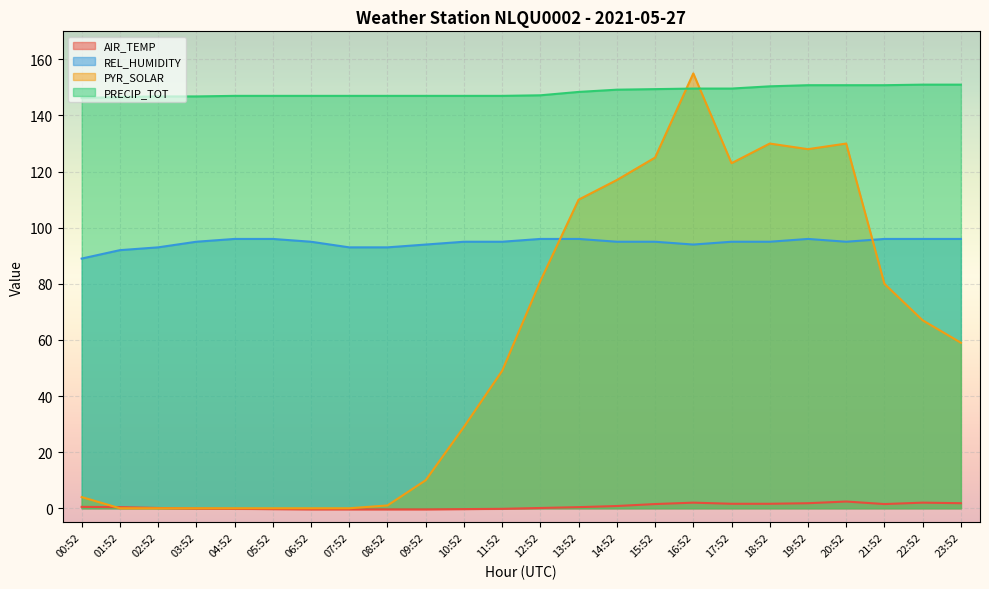

Which category has the highest value in the AIR_TEMP series?

20:52